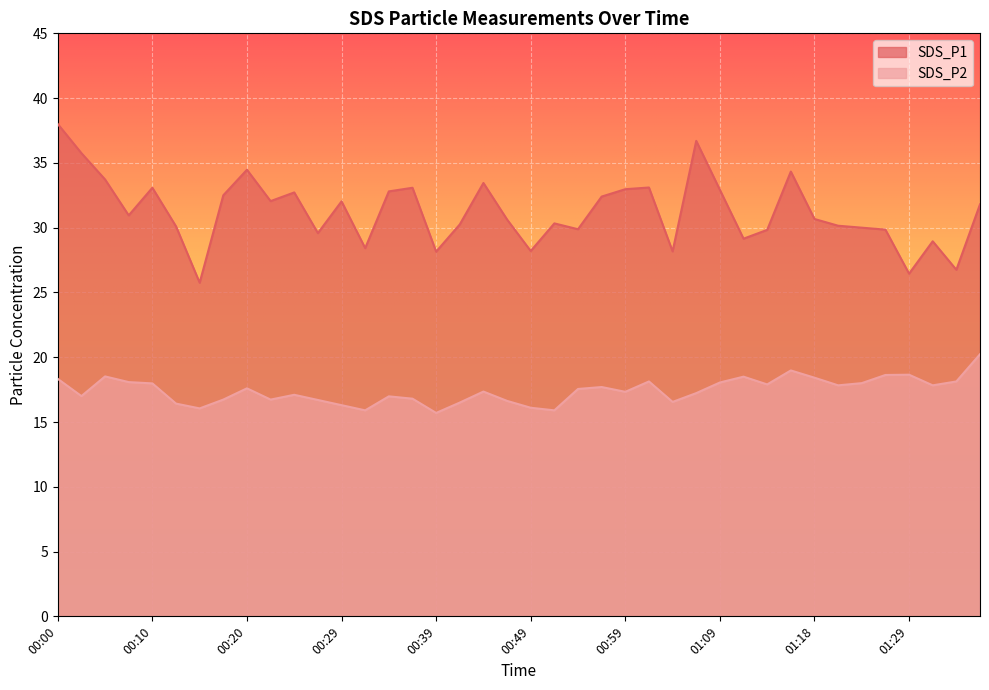

At which category is the sum across all series the highest?

00:00